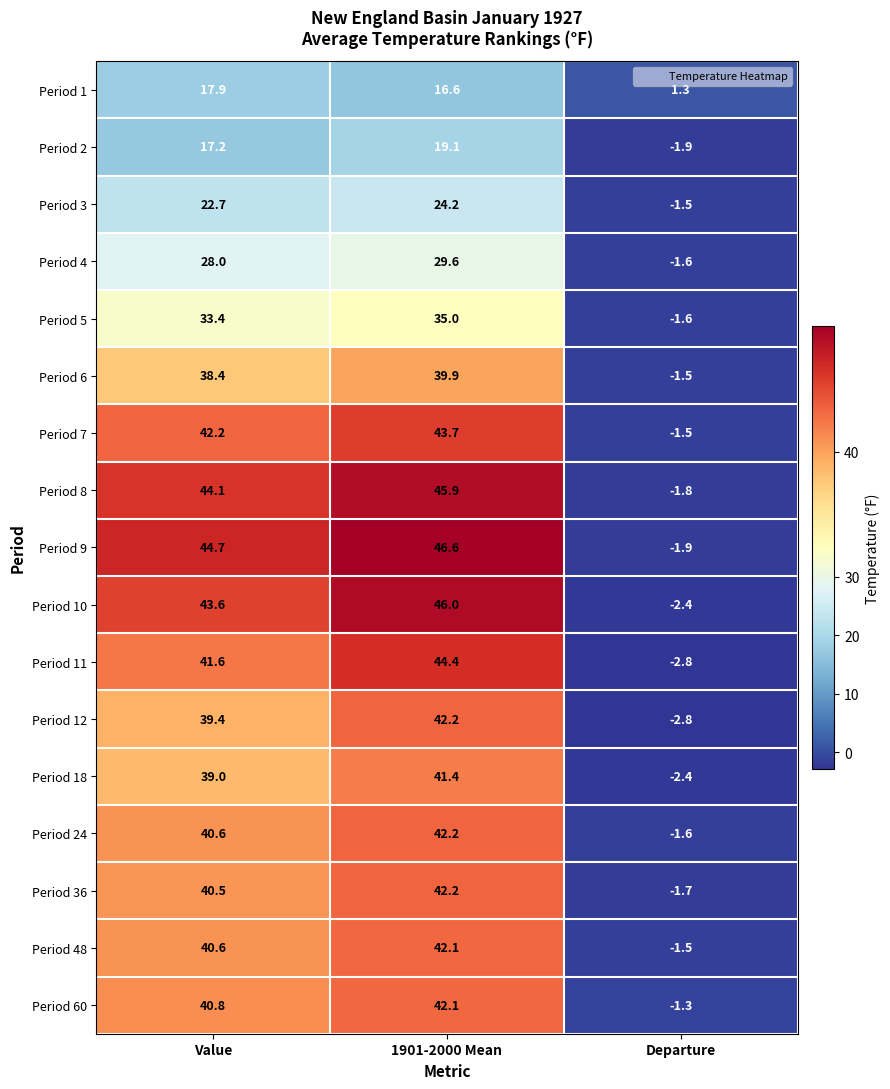

What is the minimum value for Period 24?

-1.6